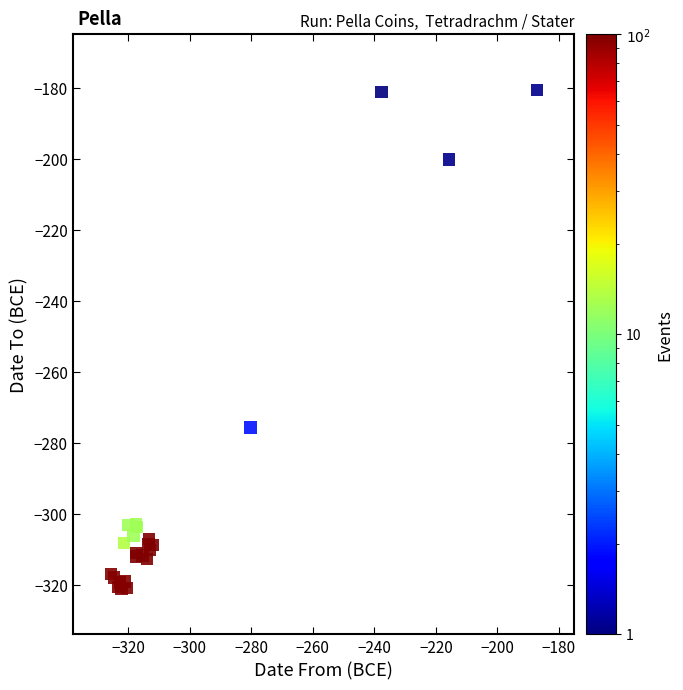

What Y value in the scatter plot is closest to -250?

-275.8